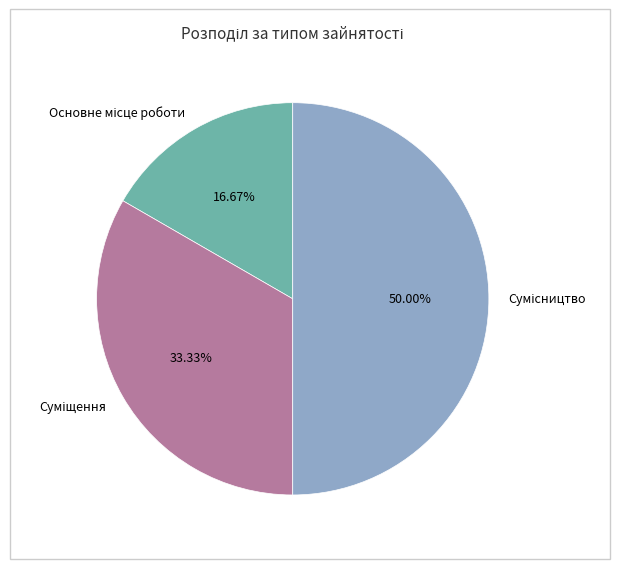

How many slices are in this pie chart?

3